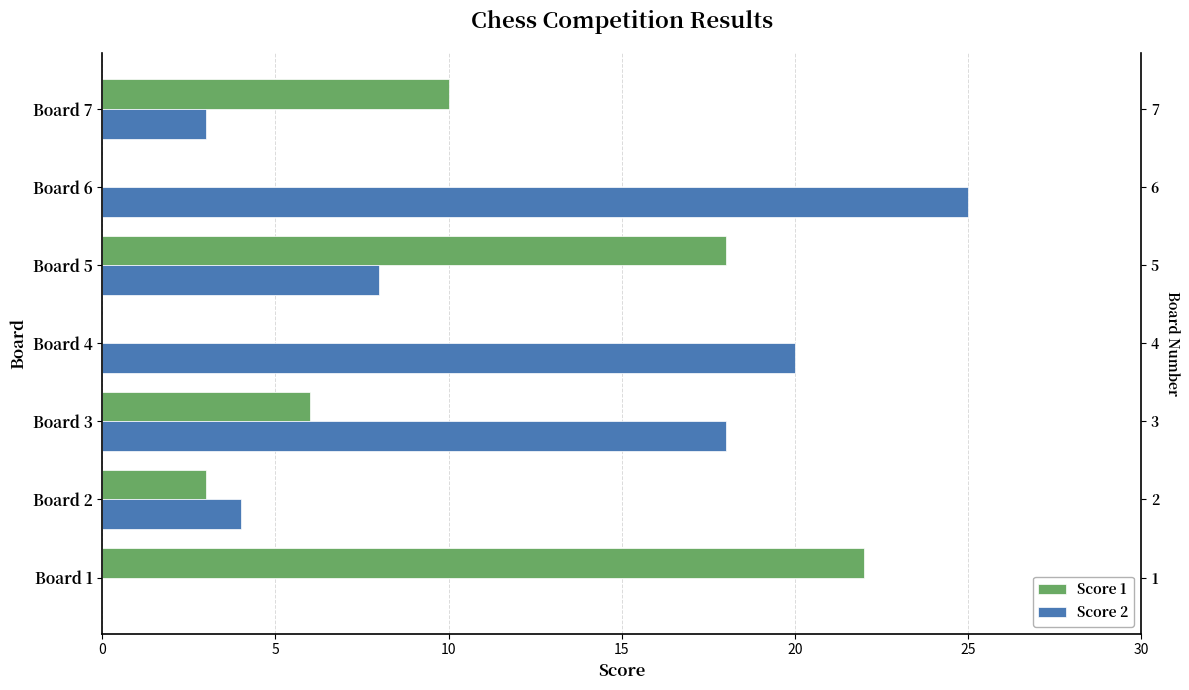

At how many categories does at least one series exceed 16?

5